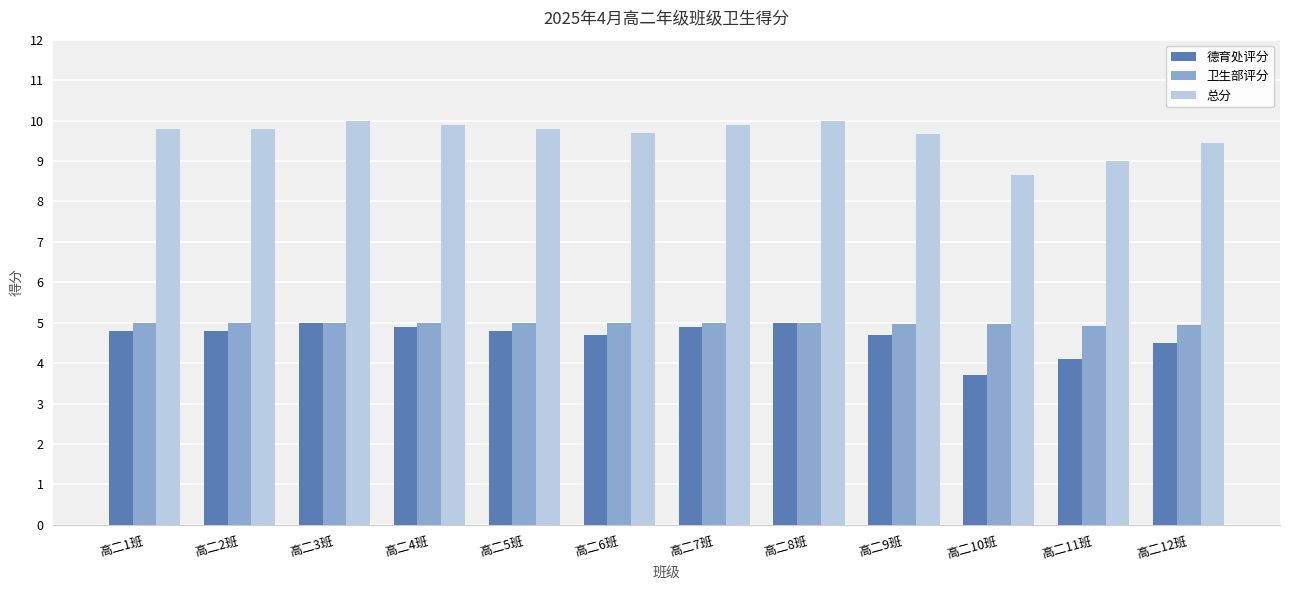

The value of 总分 at 高二4班 is 14.8. True or false?

False